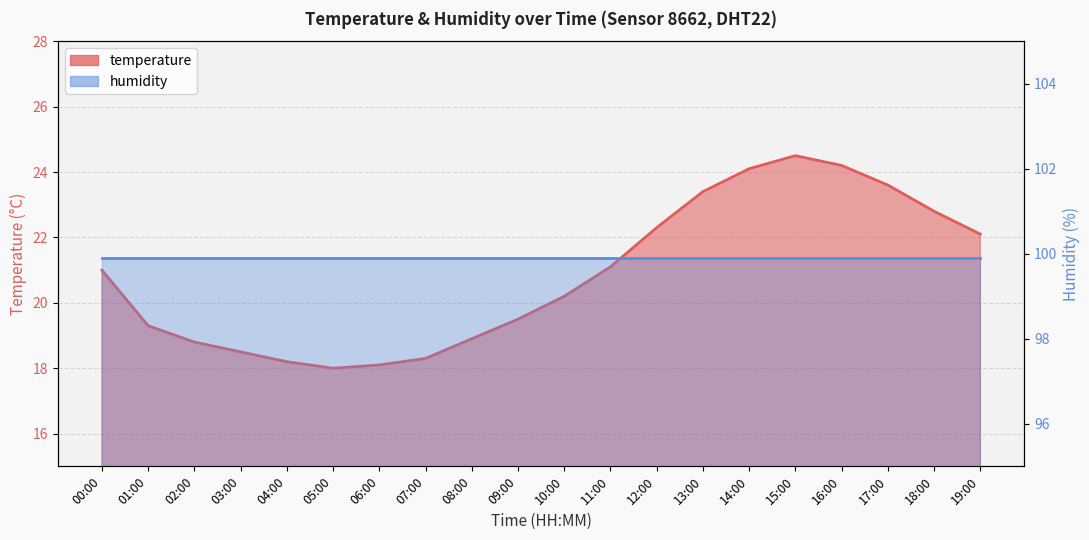

Where does the data first go above 21?

11:00